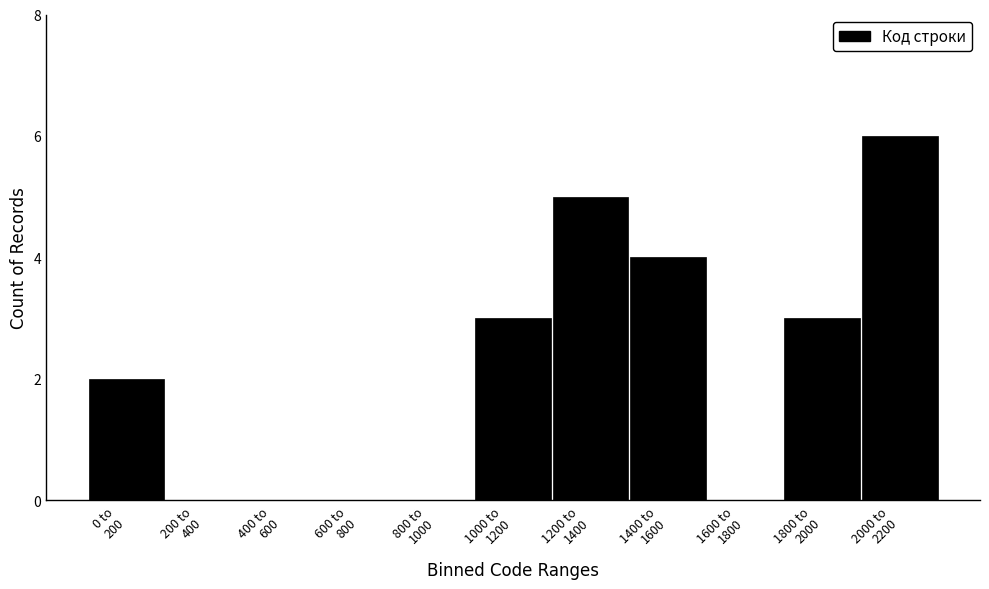

What is the greatest value displayed?

6